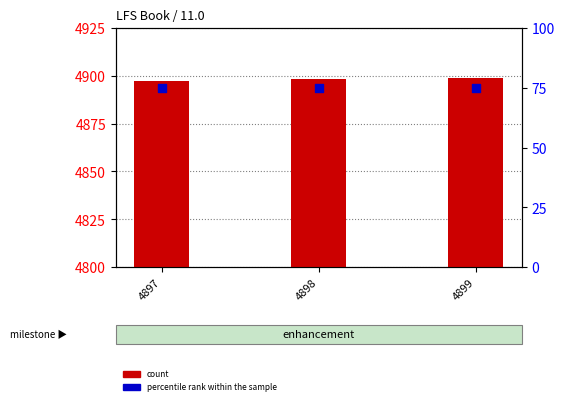

Which series reaches the maximum Y coordinate?

count